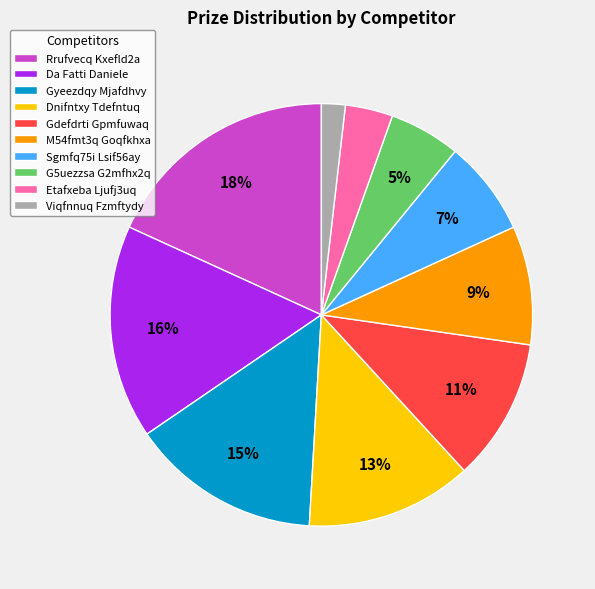

Is it true that Sgmfq75i Lsif56ay is 1% of the pie?

False